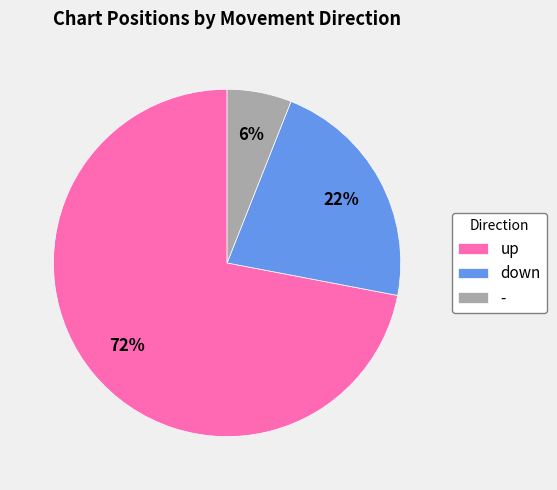

Is there any slice that represents more than half of the pie?

Yes